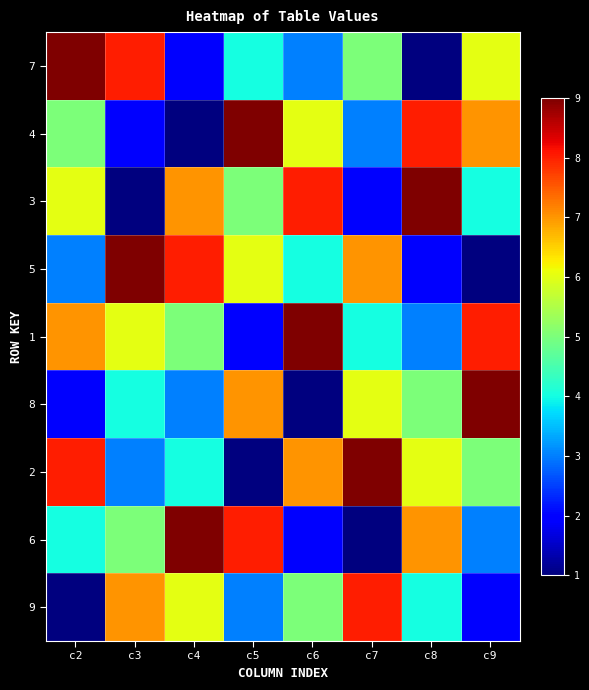

Reading right to left, transcribe all the data shown in this chart.

7: c9=6	c8=1	c7=5	c6=3	c5=4	c4=2	c3=8	c2=9
4: c9=7	c8=8	c7=3	c6=6	c5=9	c4=1	c3=2	c2=5
3: c9=4	c8=9	c7=2	c6=8	c5=5	c4=7	c3=1	c2=6
5: c9=1	c8=2	c7=7	c6=4	c5=6	c4=8	c3=9	c2=3
1: c9=8	c8=3	c7=4	c6=9	c5=2	c4=5	c3=6	c2=7
8: c9=9	c8=5	c7=6	c6=1	c5=7	c4=3	c3=4	c2=2
2: c9=5	c8=6	c7=9	c6=7	c5=1	c4=4	c3=3	c2=8
6: c9=3	c8=7	c7=1	c6=2	c5=8	c4=9	c3=5	c2=4
9: c9=2	c8=4	c7=8	c6=5	c5=3	c4=6	c3=7	c2=1